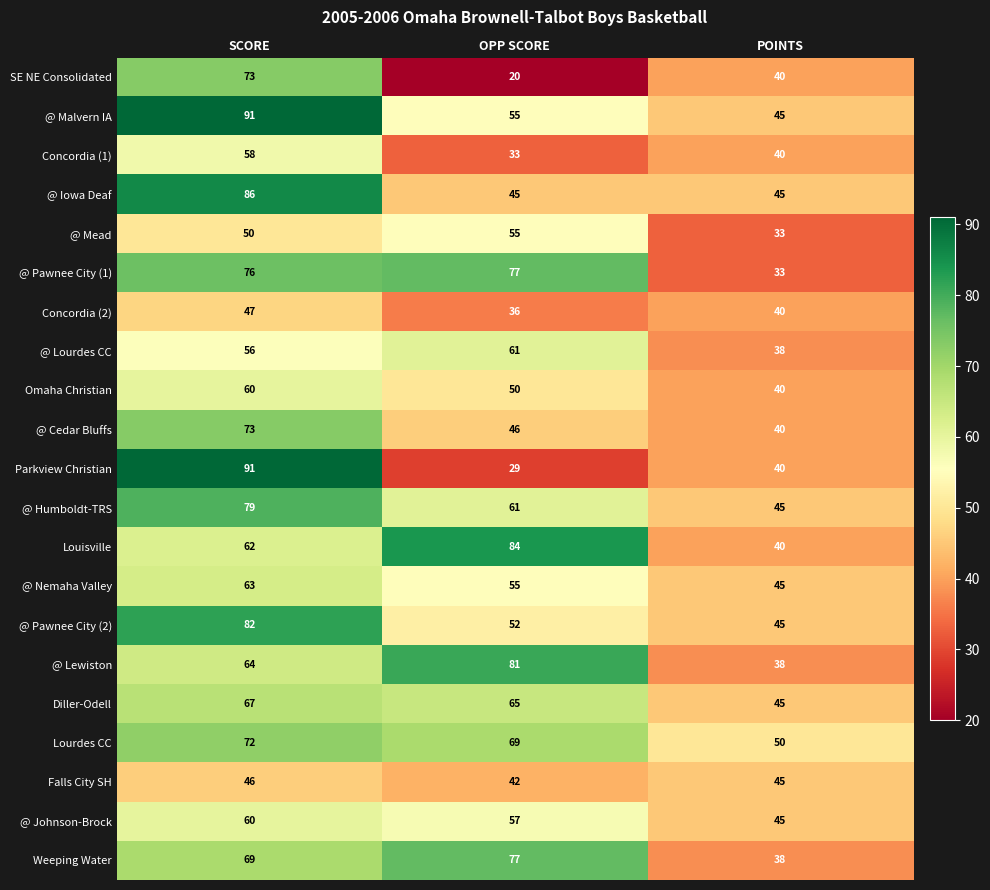

What is the sum of the @ Pawnee City (2) values at OPP SCORE and SCORE?

134